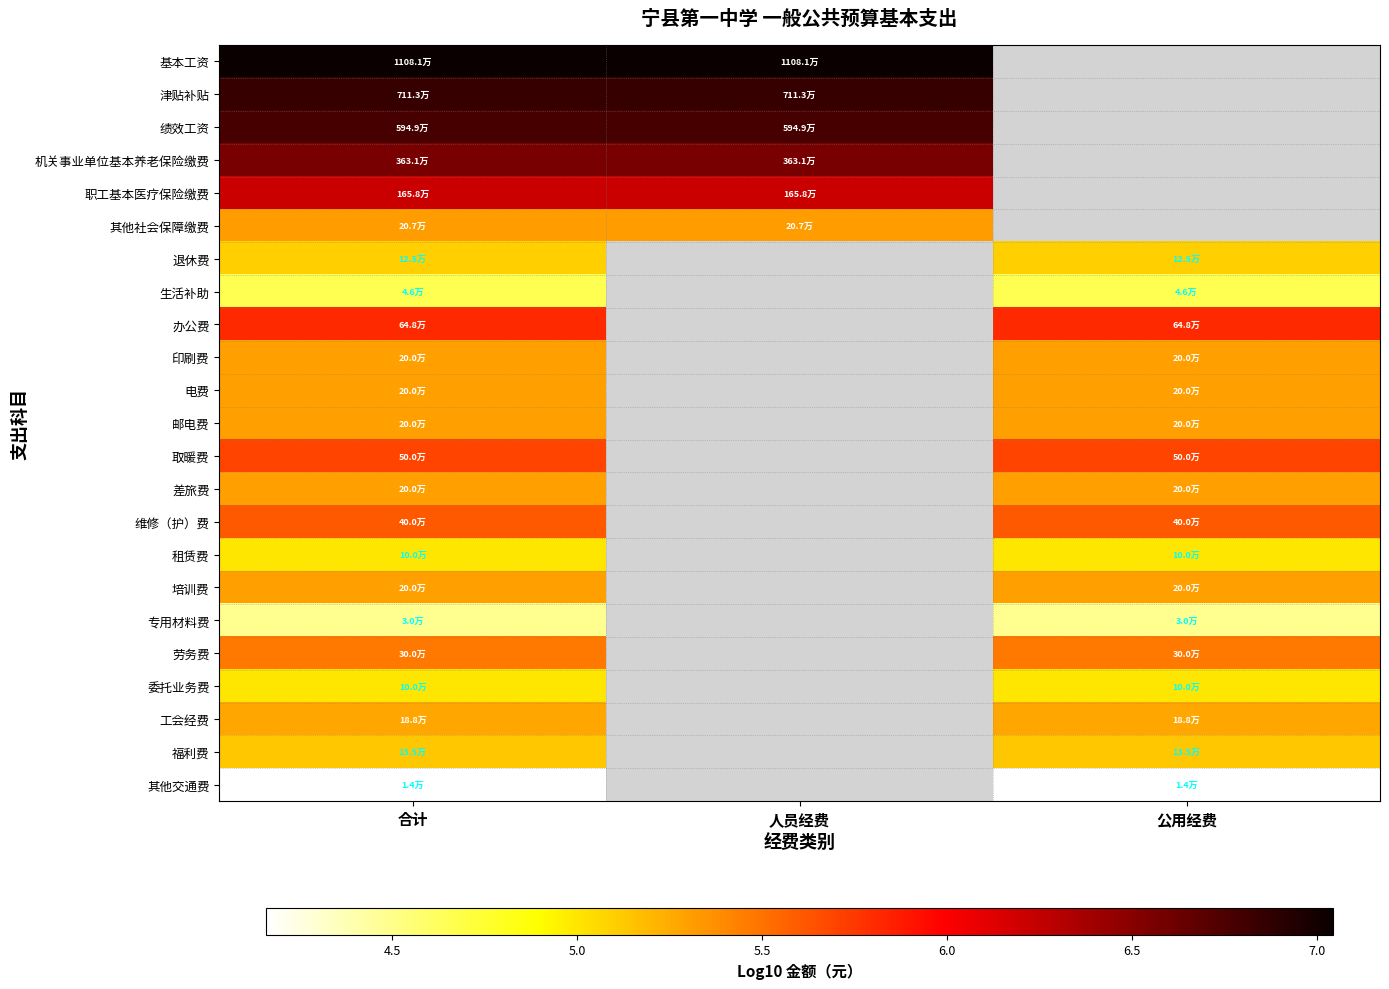

How many data points does each series have?

3